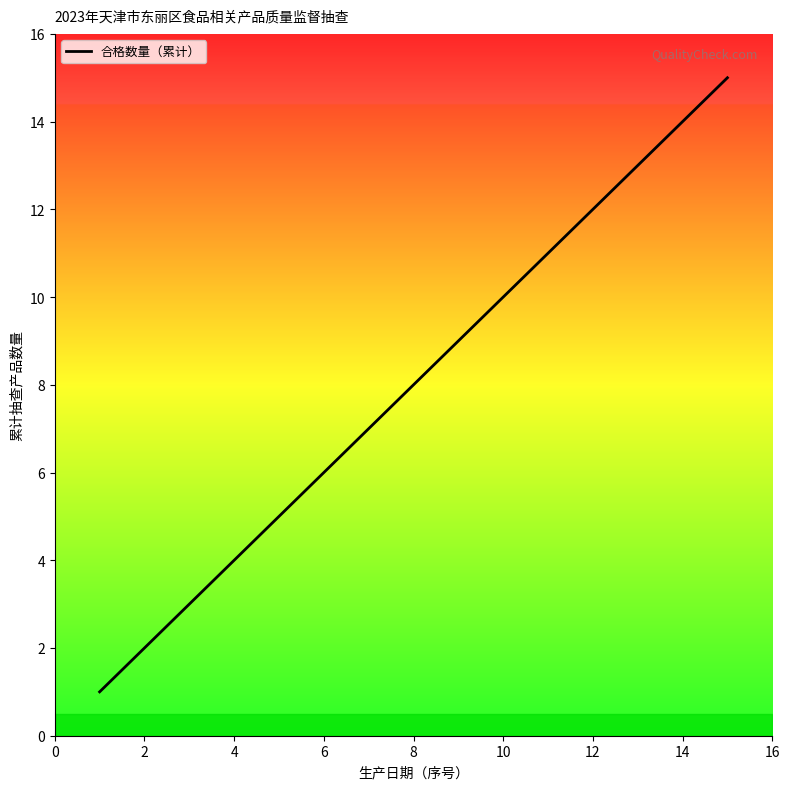

What is the difference between the maximum and minimum values?

14